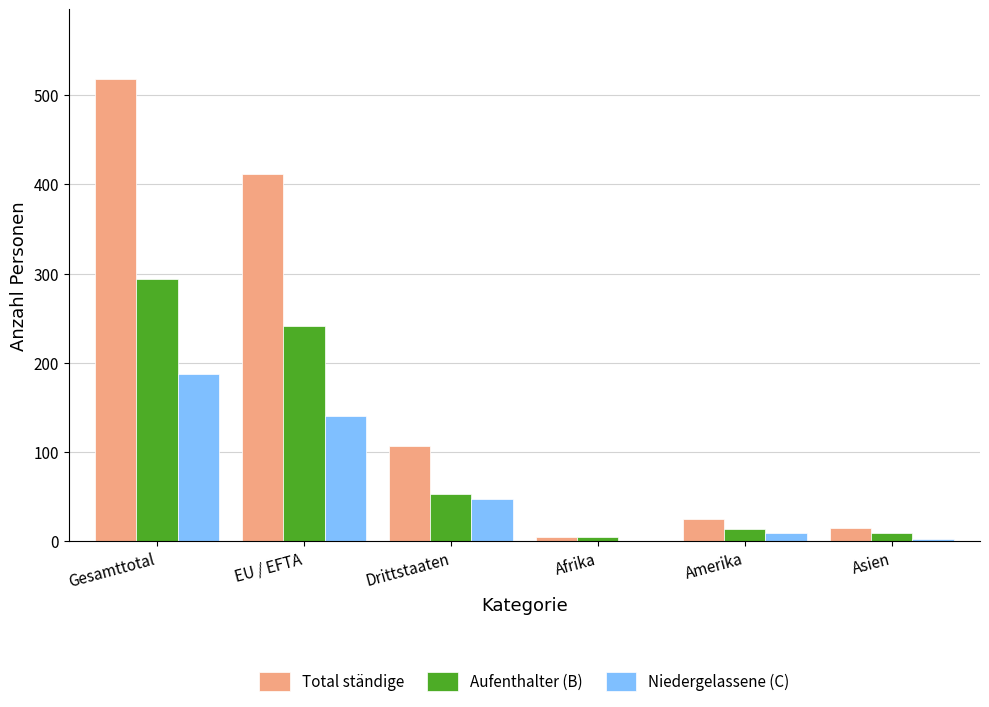

Which series has the largest total across all categories?

Total ständige